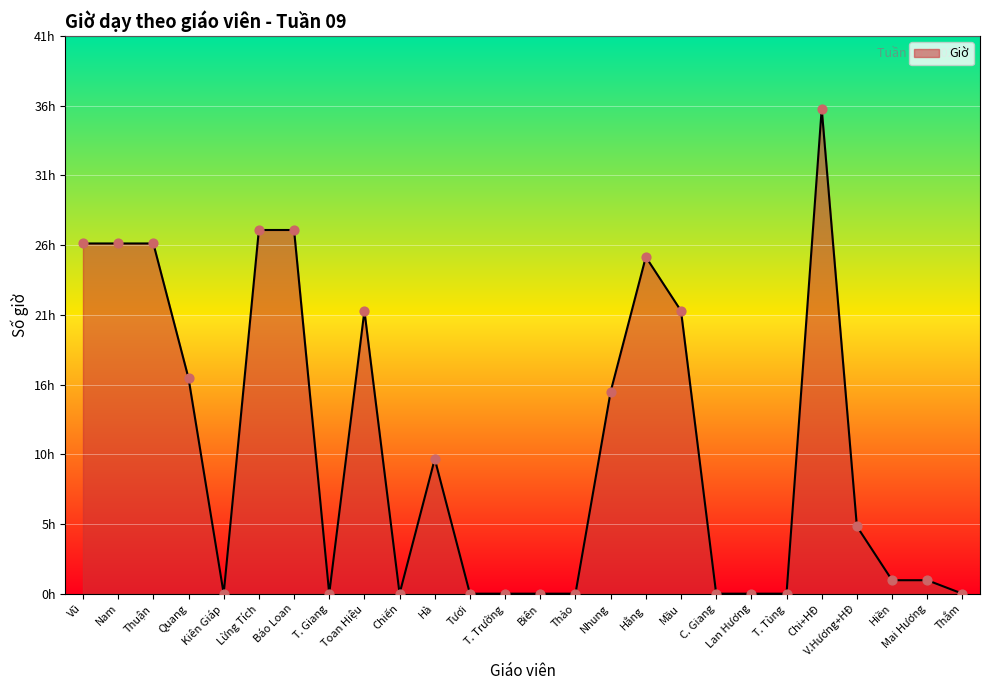

Which has a higher value, Tươi or Toan Hiệu?

Toan Hiệu